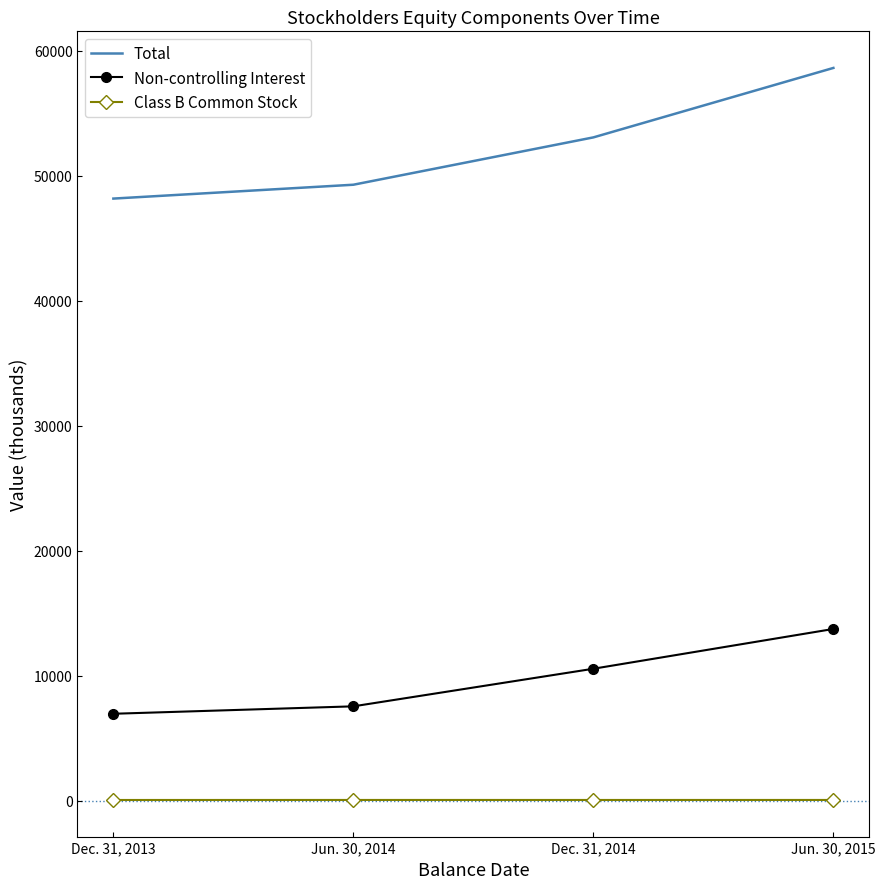

What position from the left is Jun. 30, 2015?

4